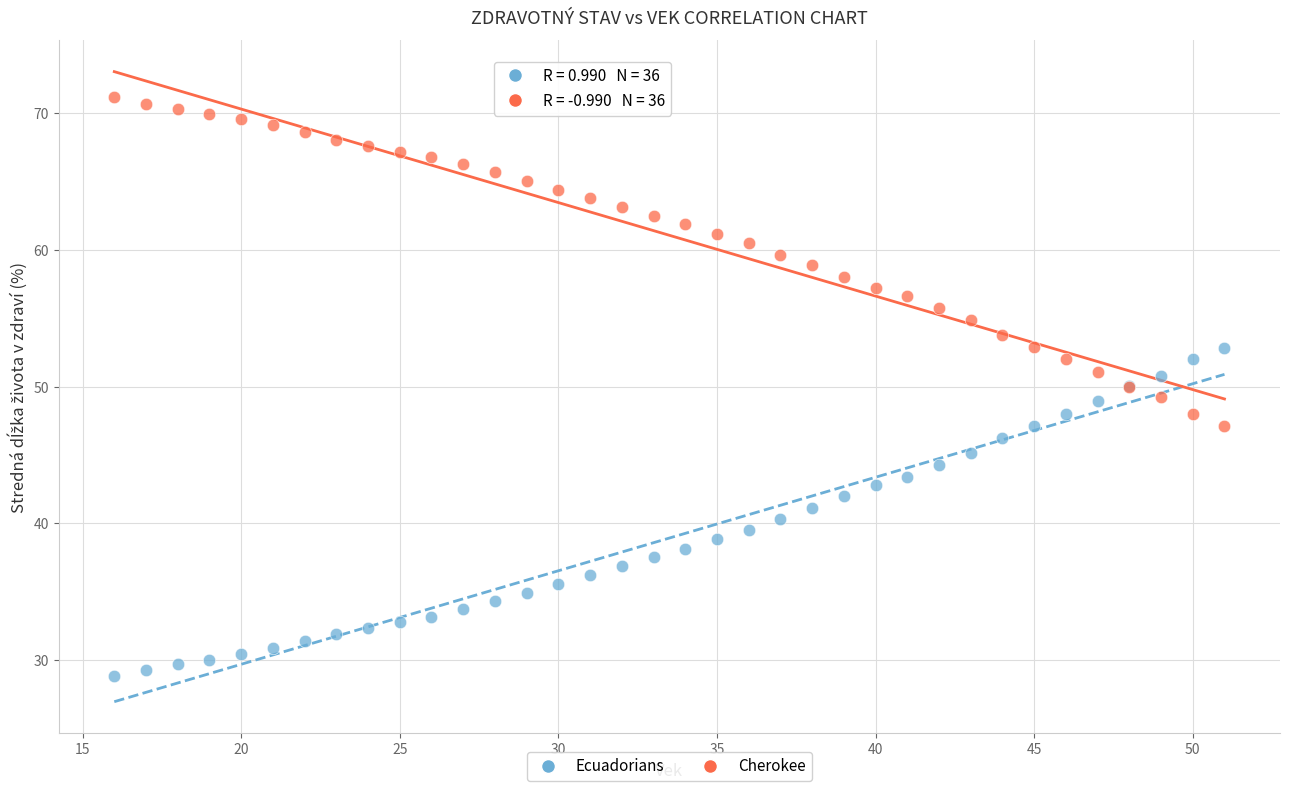

Which series reaches the maximum Y coordinate?

Cherokee